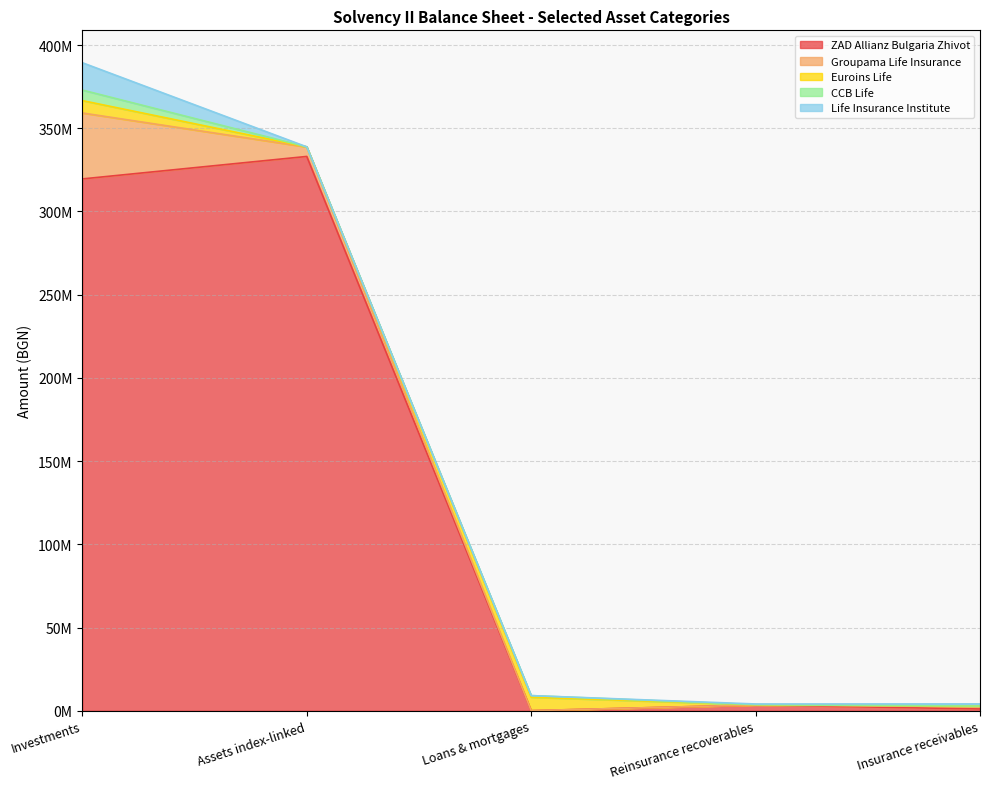

Is it true that Euroins Life equals 7434008.9 at Investments?

True